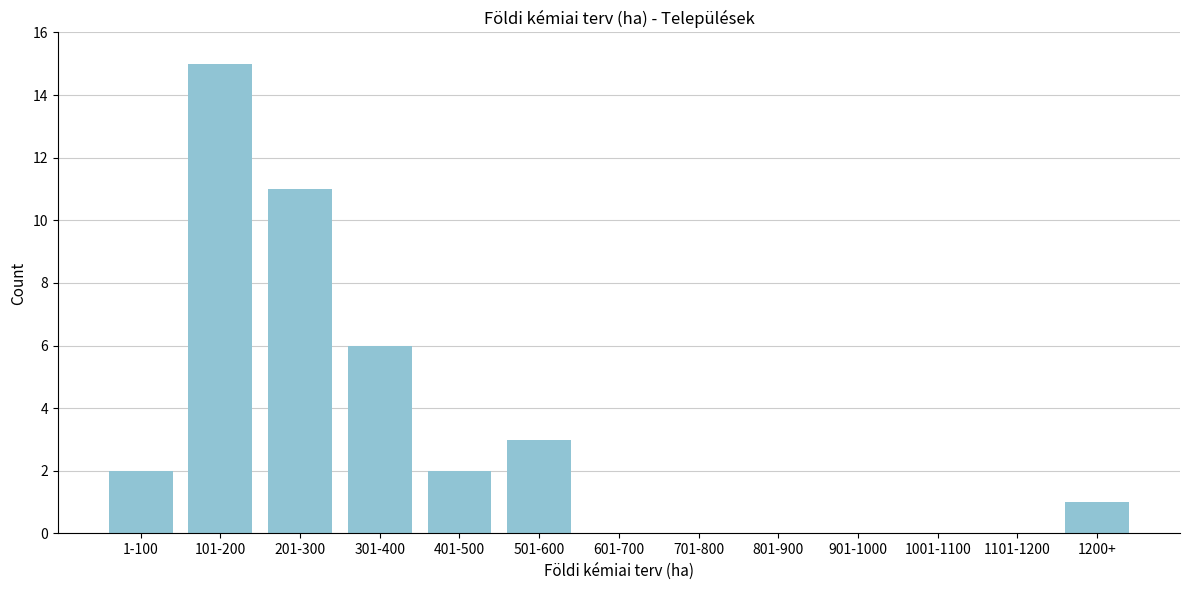

Reading left to right, transcribe all the data shown in this chart.

1-100=2	101-200=15	201-300=11	301-400=6	401-500=2	501-600=3	601-700=0	701-800=0	801-900=0	901-1000=0	1001-1100=0	1101-1200=0	1200+=1